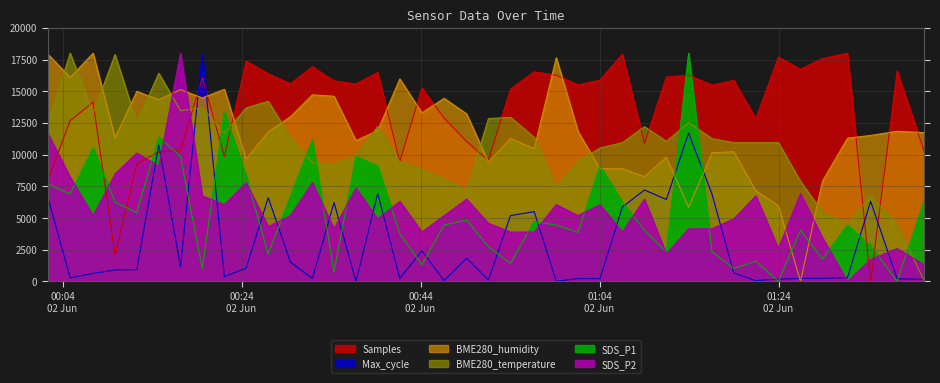

How many values in the BME280_temperature series are below 11052?

20